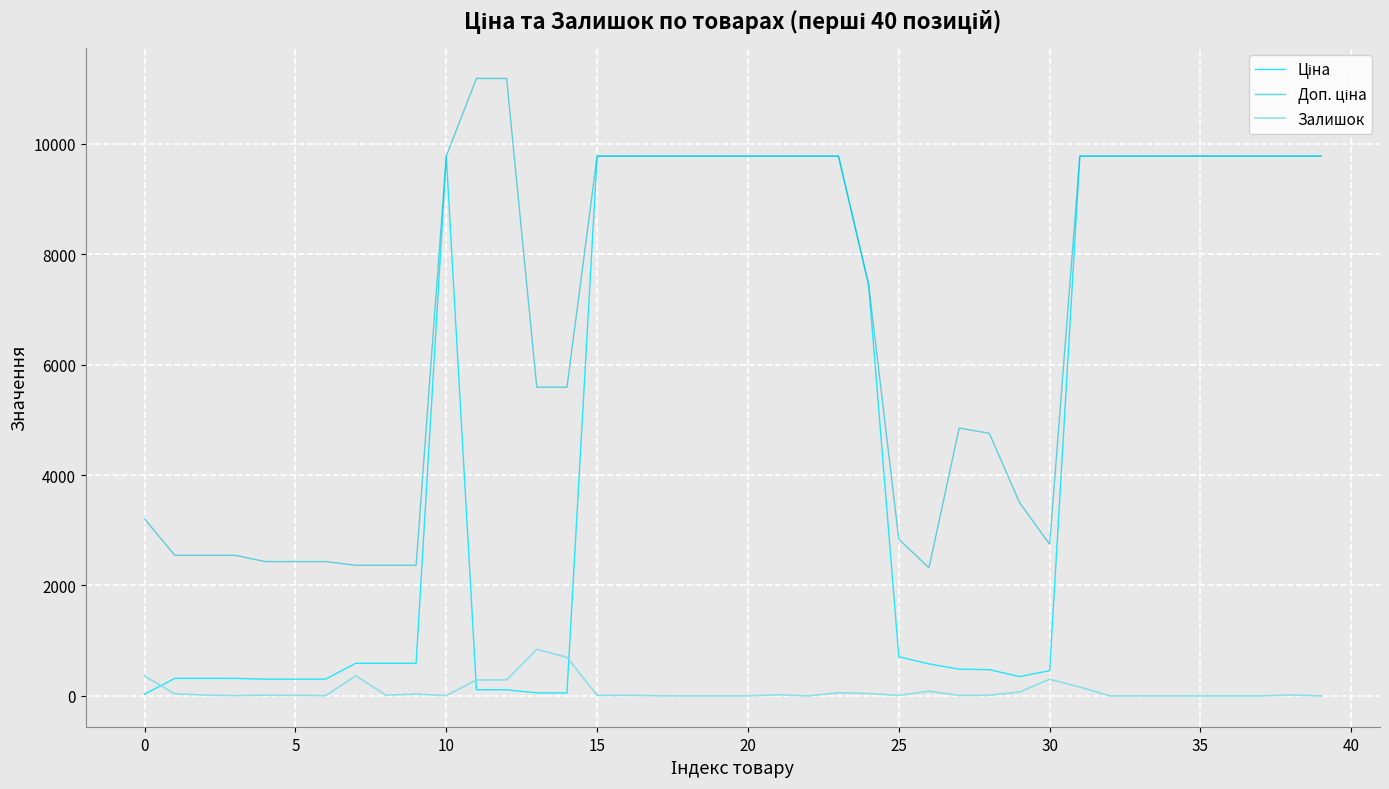

Does the chart display data point markers on the line(s)?

No